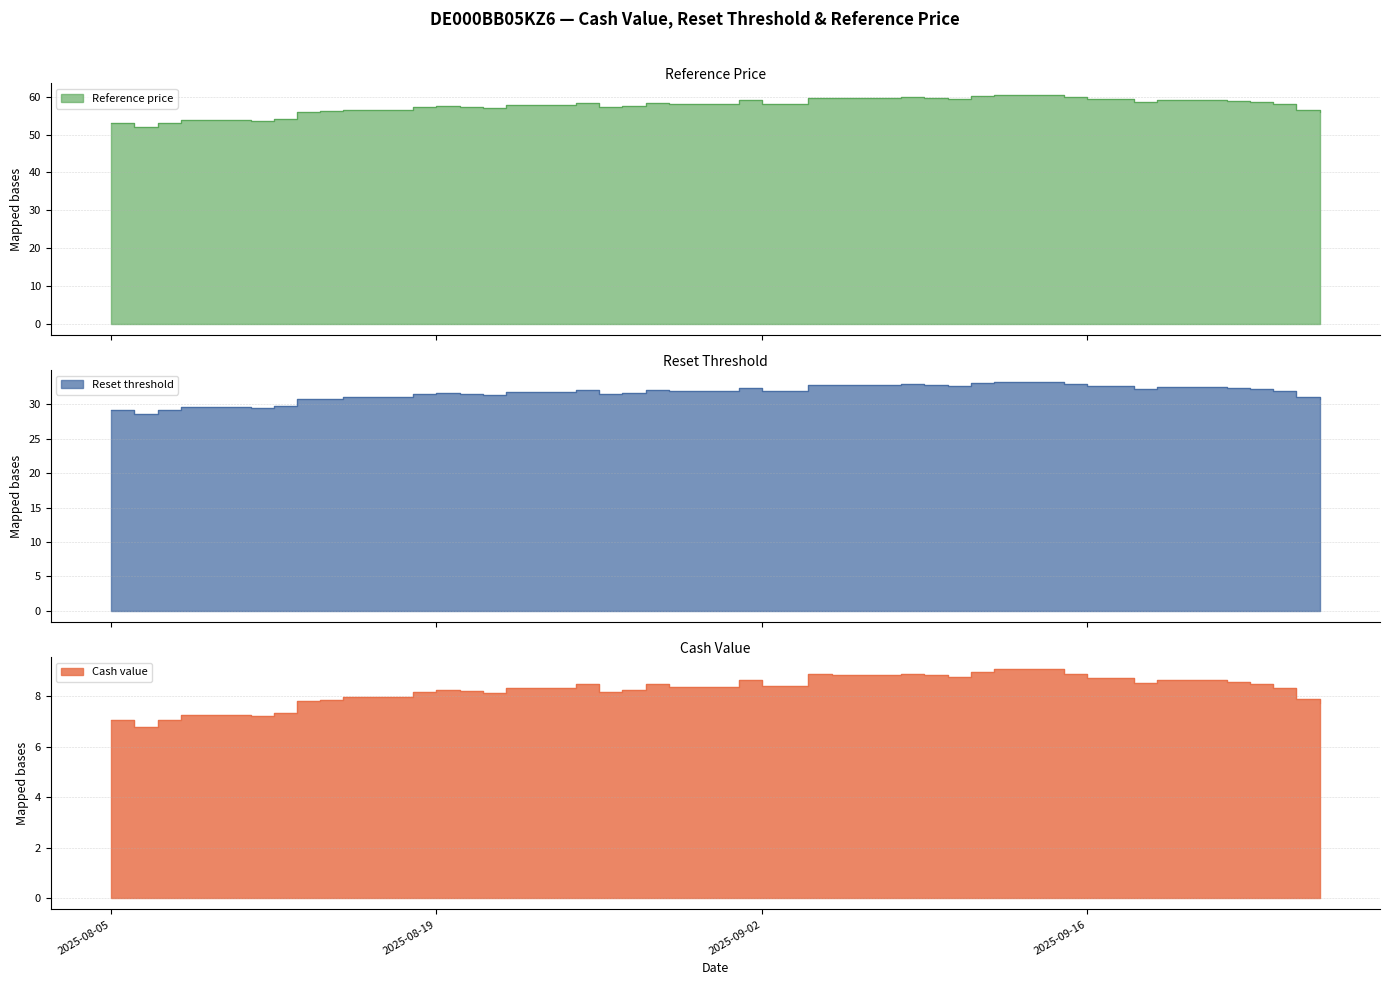

What position from the right is 2025-09-08?

15